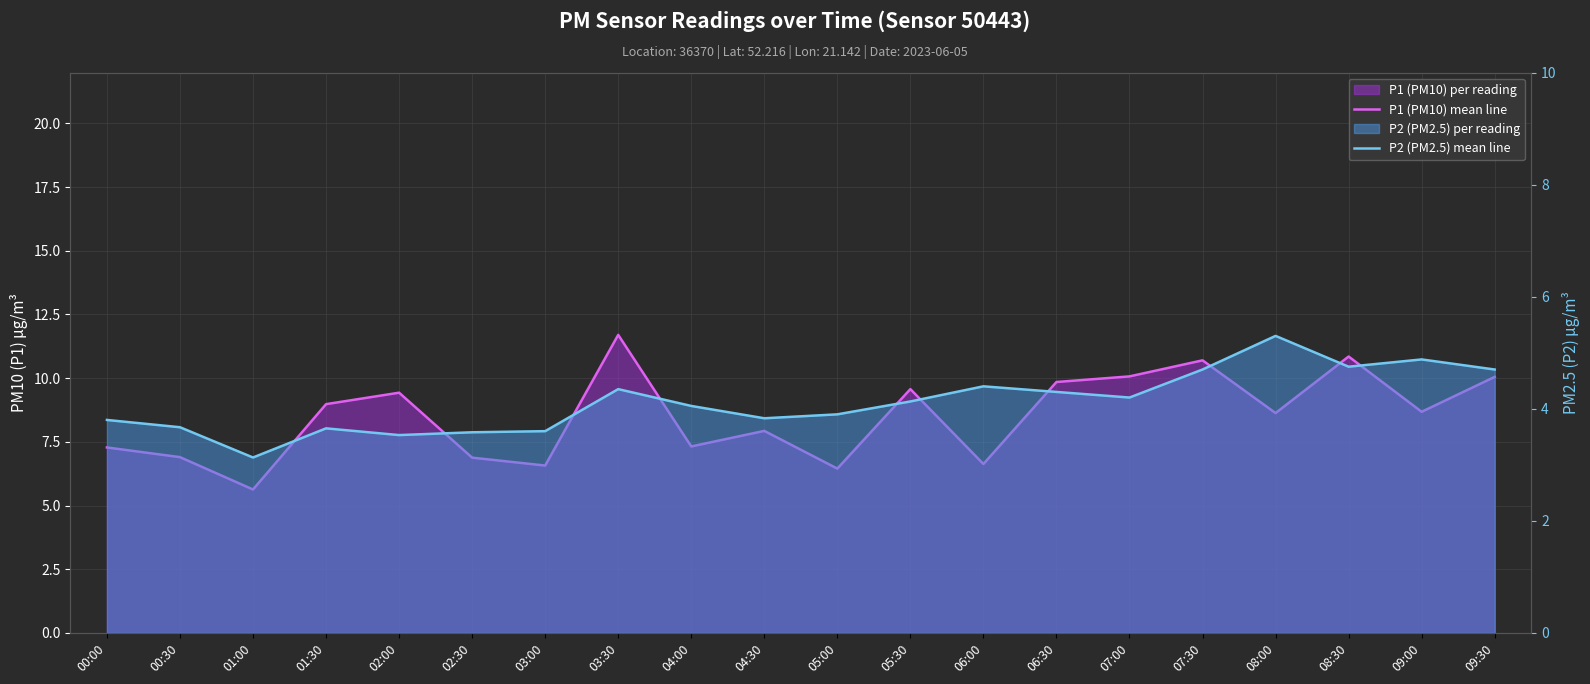

True or false: P2 (PM2.5) mean line and P1 (PM10) mean line cross at least once.

False